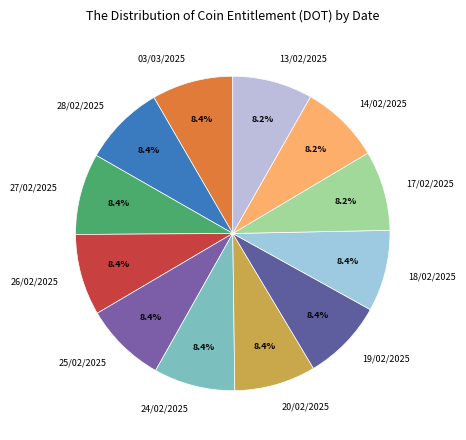

Is there a majority slice in this chart?

No